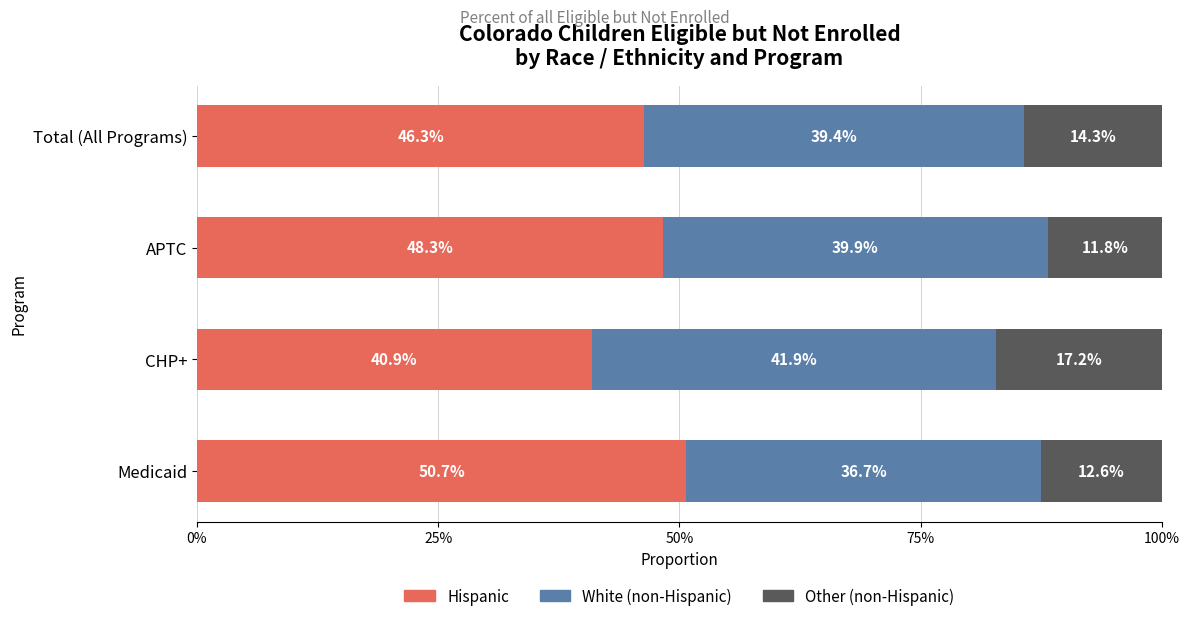

What is the sum of all White (non-Hispanic) values?

1.6